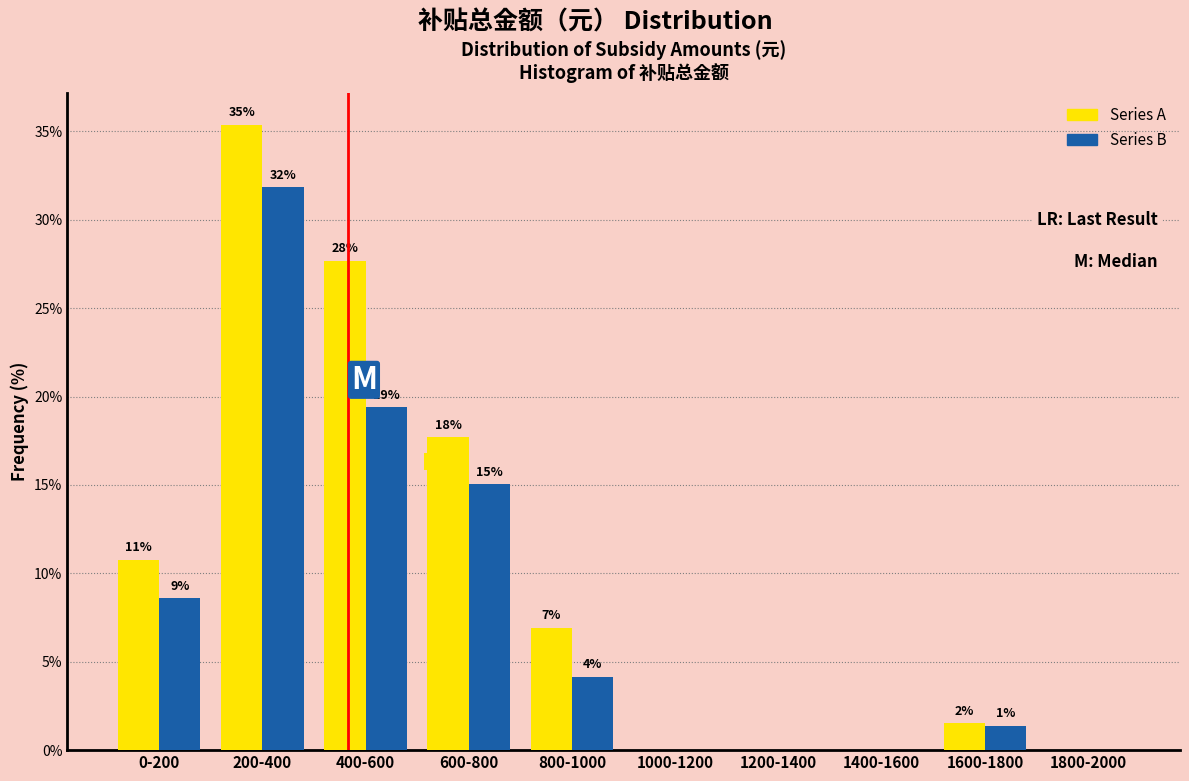

Does the chart contain stacked bars?

No